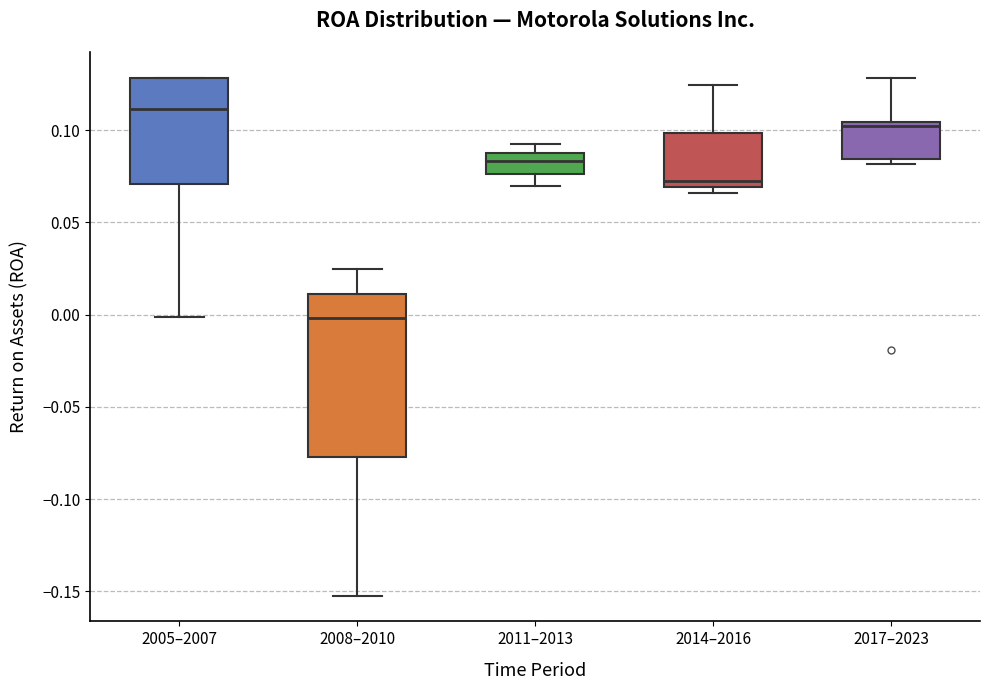

Which box's median line is the lowest?

2008–2010